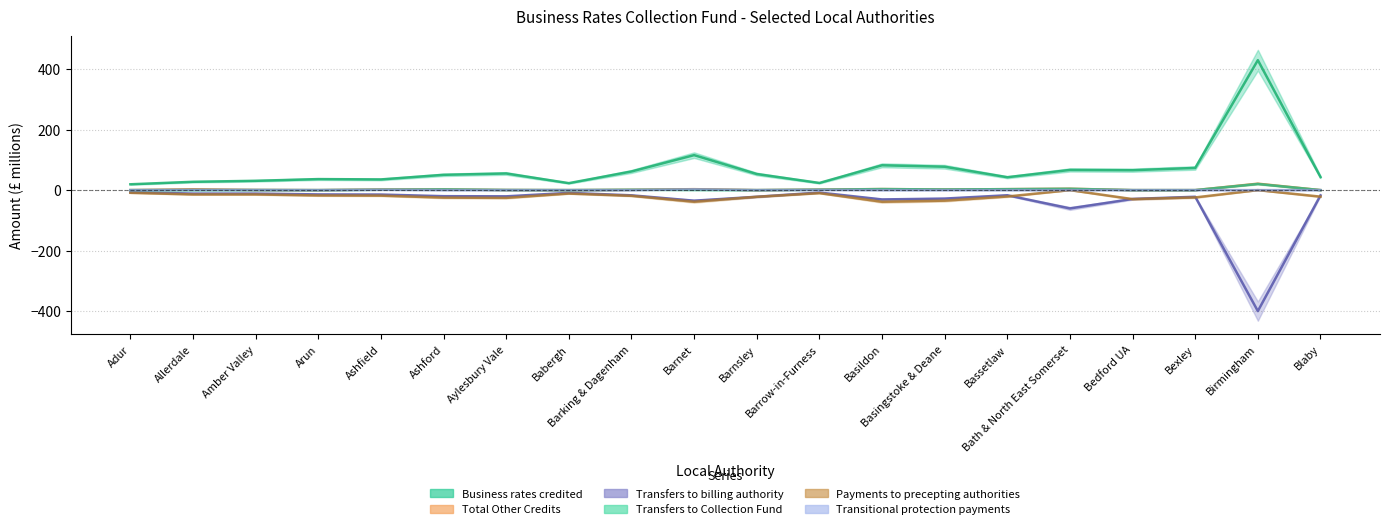

Which label corresponds to the largest value in the chart?

Birmingham